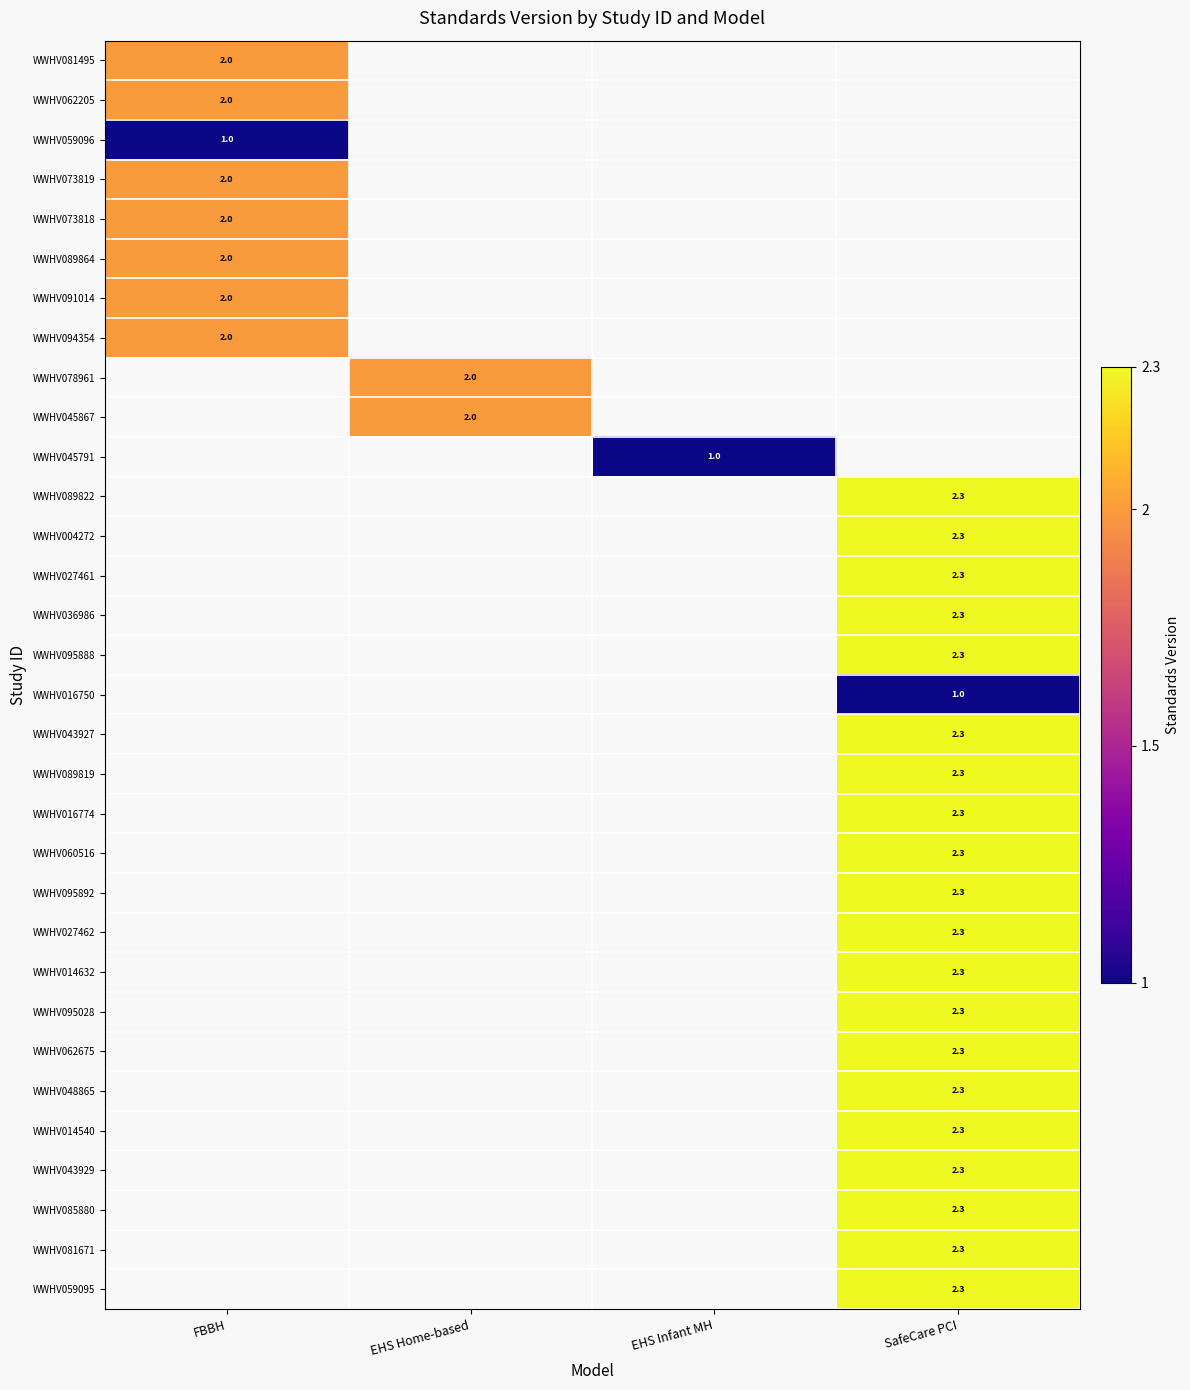

The value of WWHV043927 at SafeCare PCI is 2.3. True or false?

True